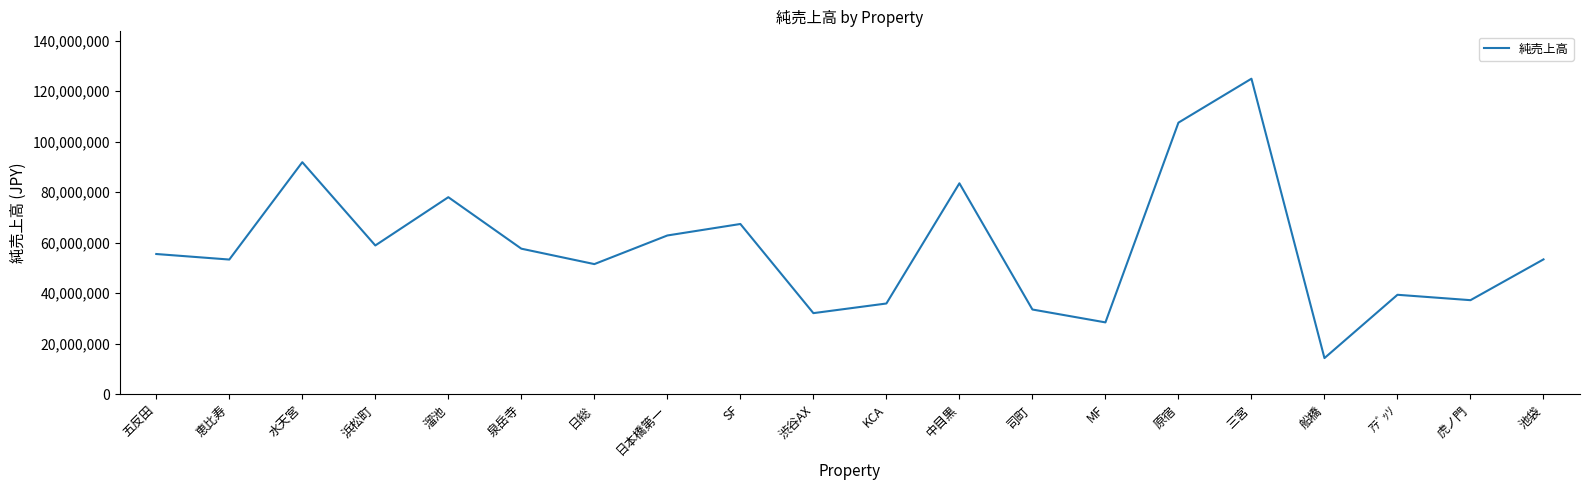

How many lines are shown in the chart?

1